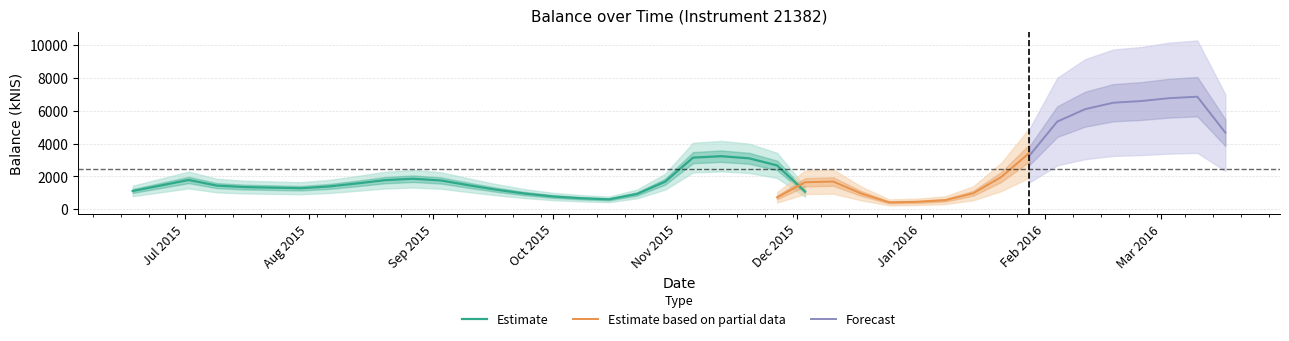

How many points are higher than both their immediate neighbors (excluding endpoints)?

7